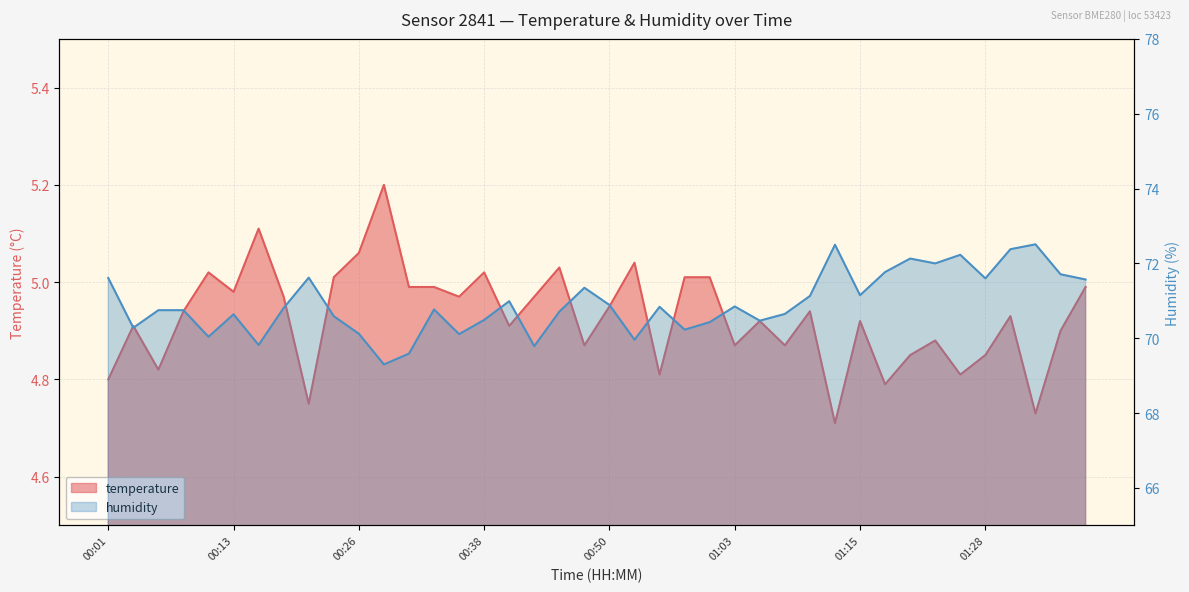

What is the label of the 14th point from the left?

00:33